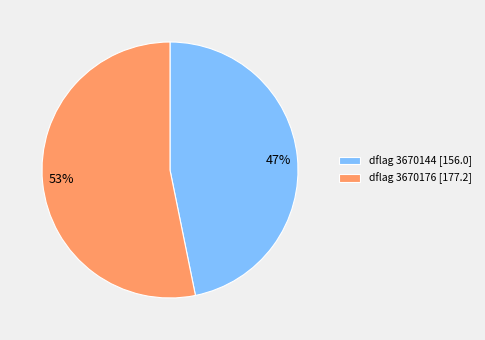

Is it true that 47% is 62% of the pie?

False